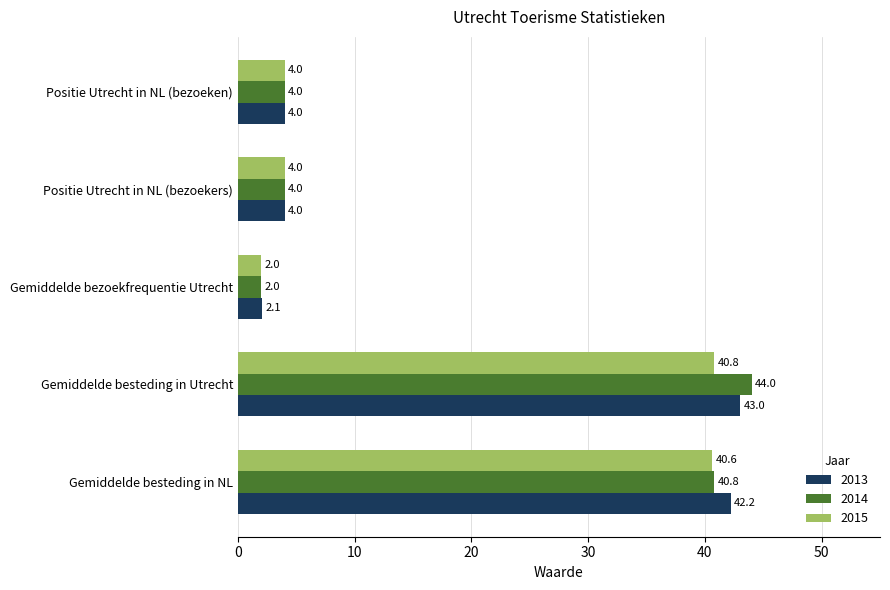

Is the value of 2015 at Gemiddelde besteding in Utrecht greater than the value of 2013 at Gemiddelde besteding in NL?

No